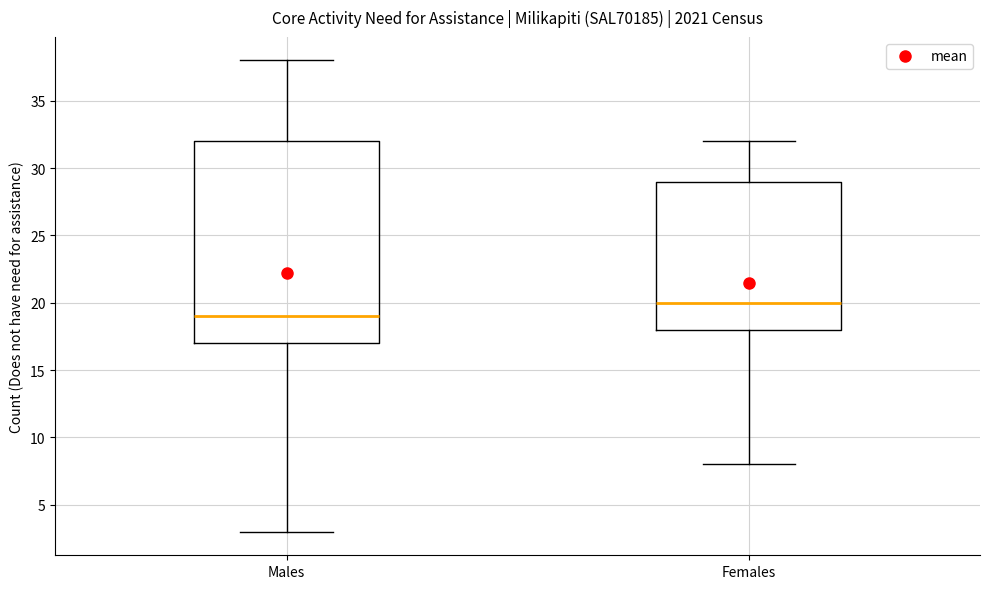

Where does the upper whisker of the box for Males end on the y-axis? The values are not printed on the chart, so give them approximately, as read against the axis.

38